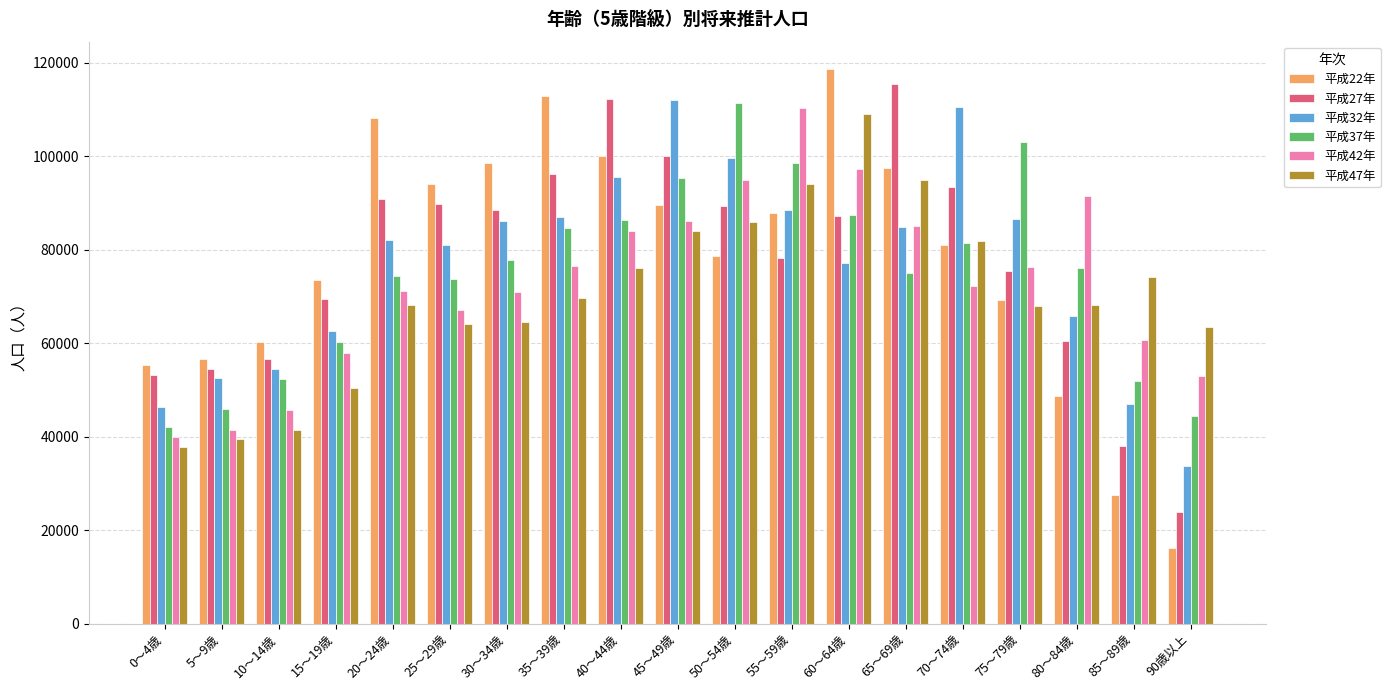

How many groups of bars are there?

19